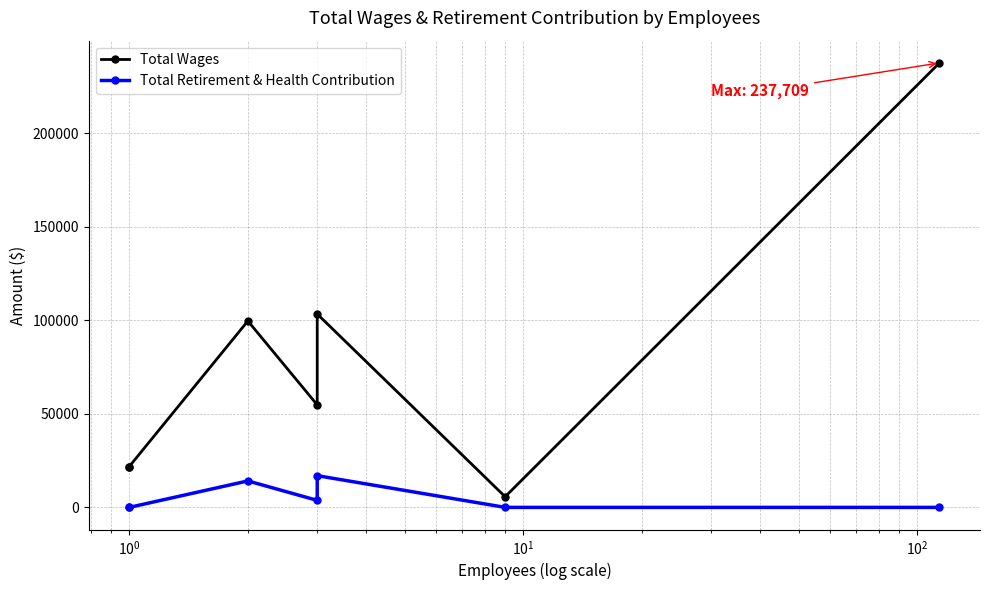

What is the label of the 5th point from the right?

$\mathdefault{10^{0}}$